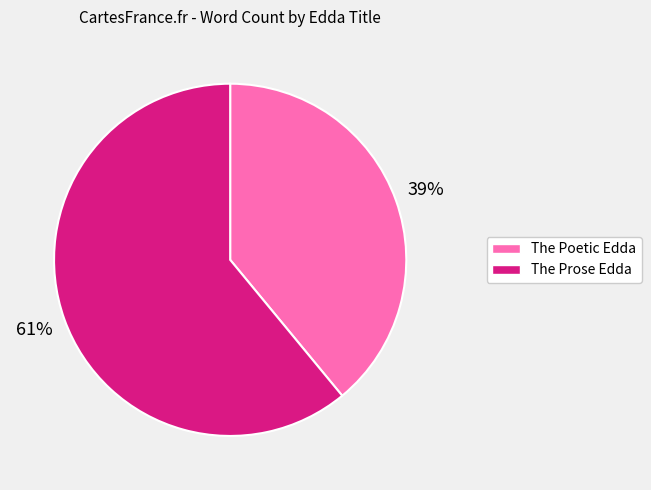

Is The Poetic Edda the majority of the pie?

No